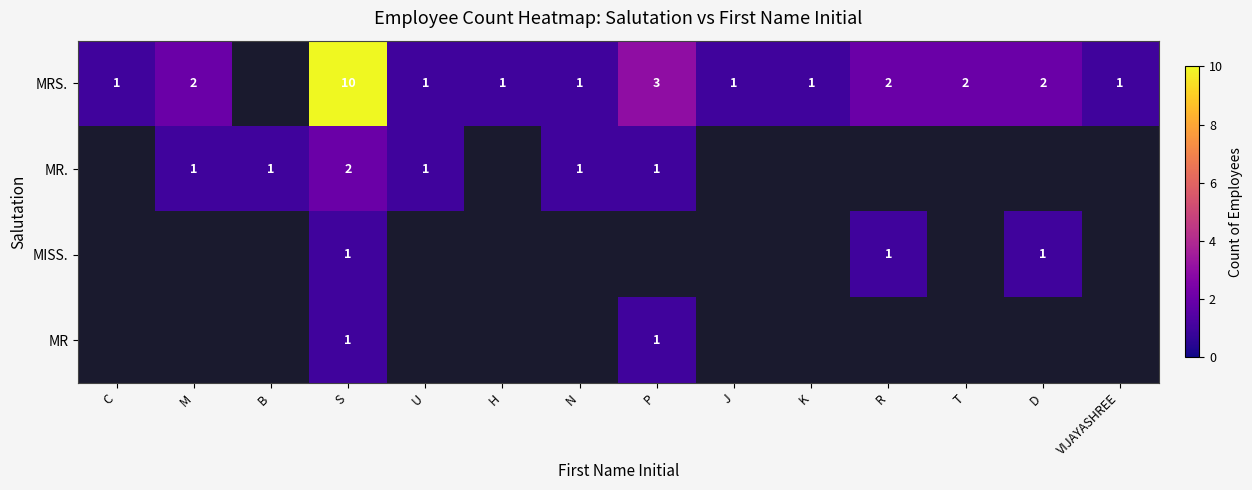

The MRS. series shows 2 at H. True or false?

False